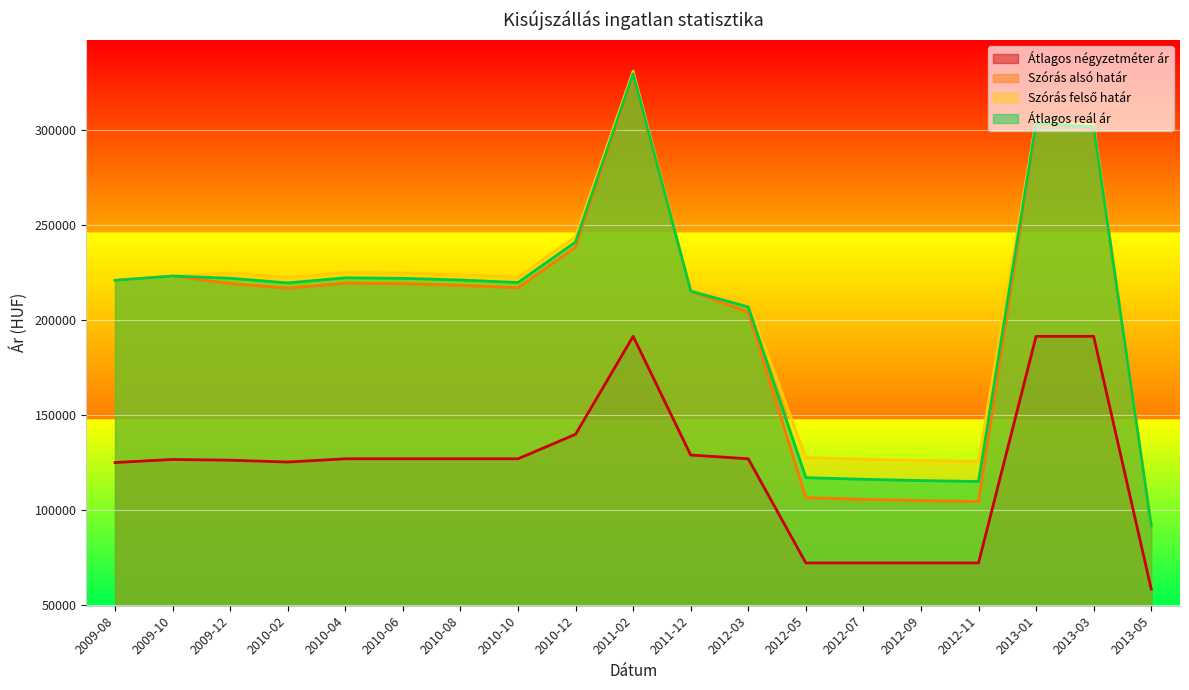

What is the spread (max minus min) of values at 2011-12?

86224